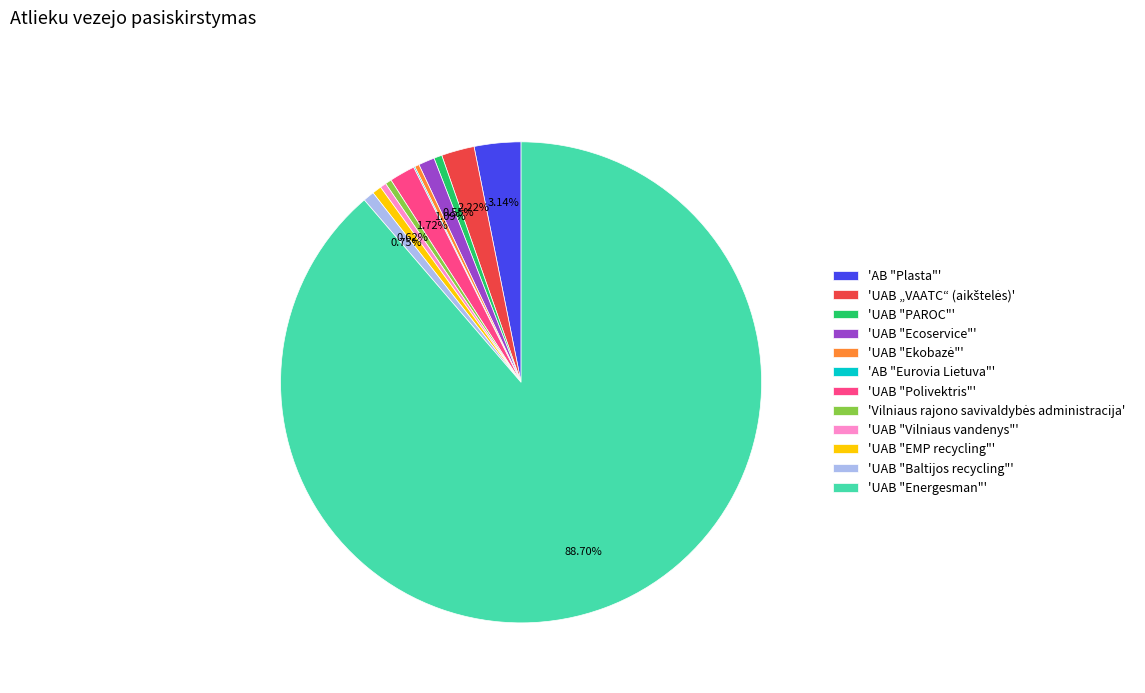

Approximately how many times larger is the value at 'AB "Plasta"' compared to 'UAB "Vilniaus vandenys"'?

7.6